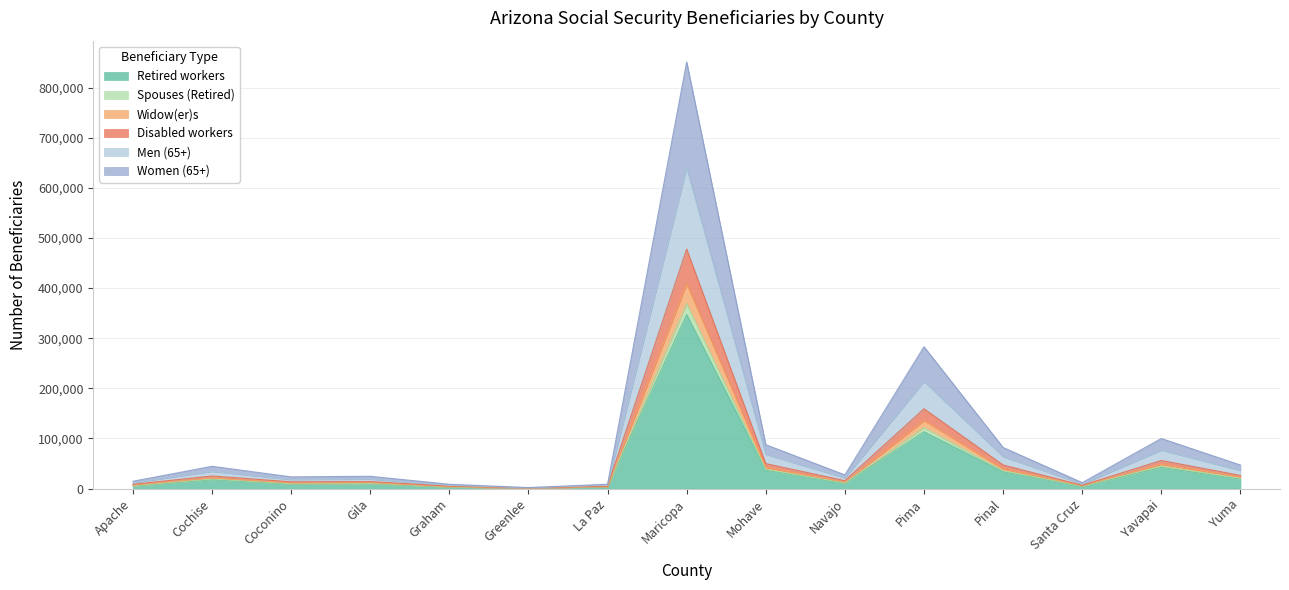

What is the label of the 2nd point from the left?

Cochise